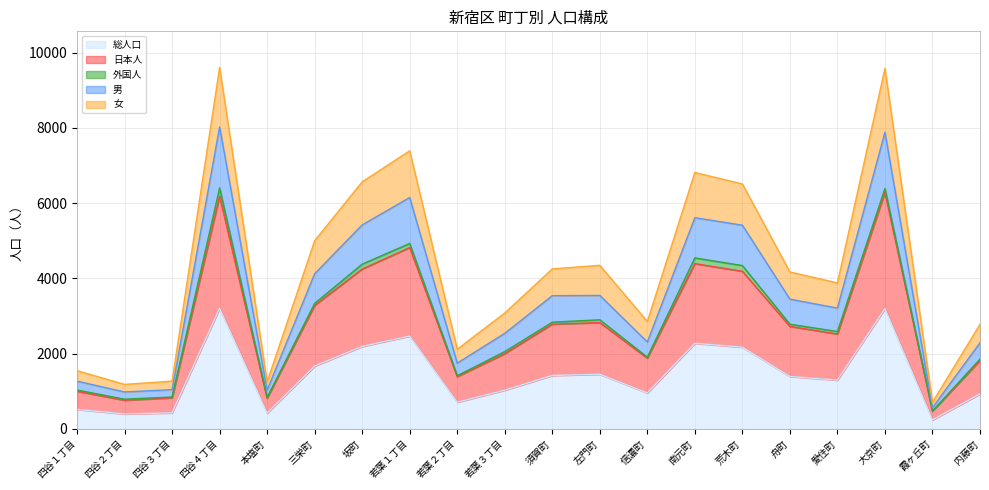

What is the maximum value for 総人口?

3203